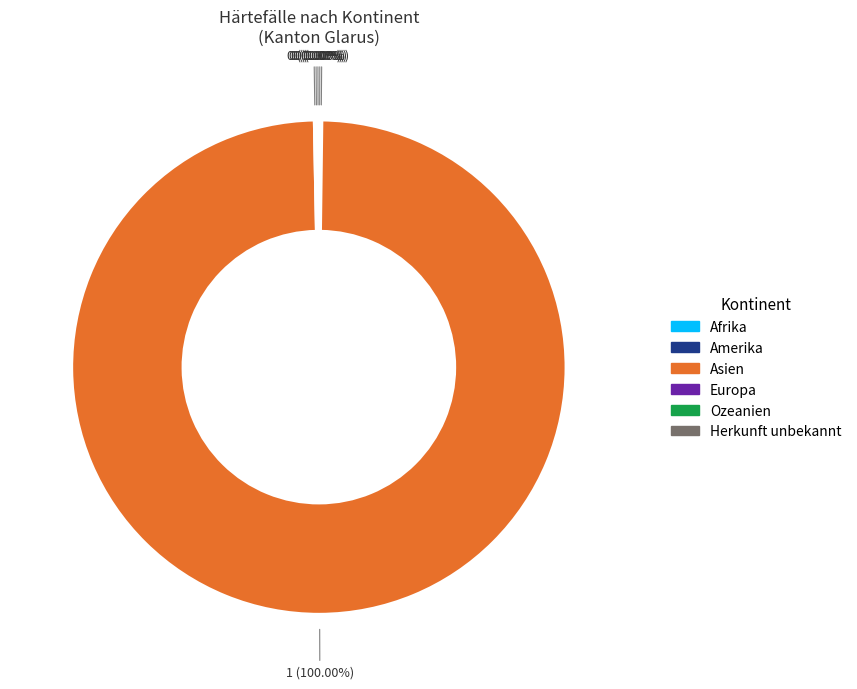

Which category has the biggest portion of the pie?

Asien